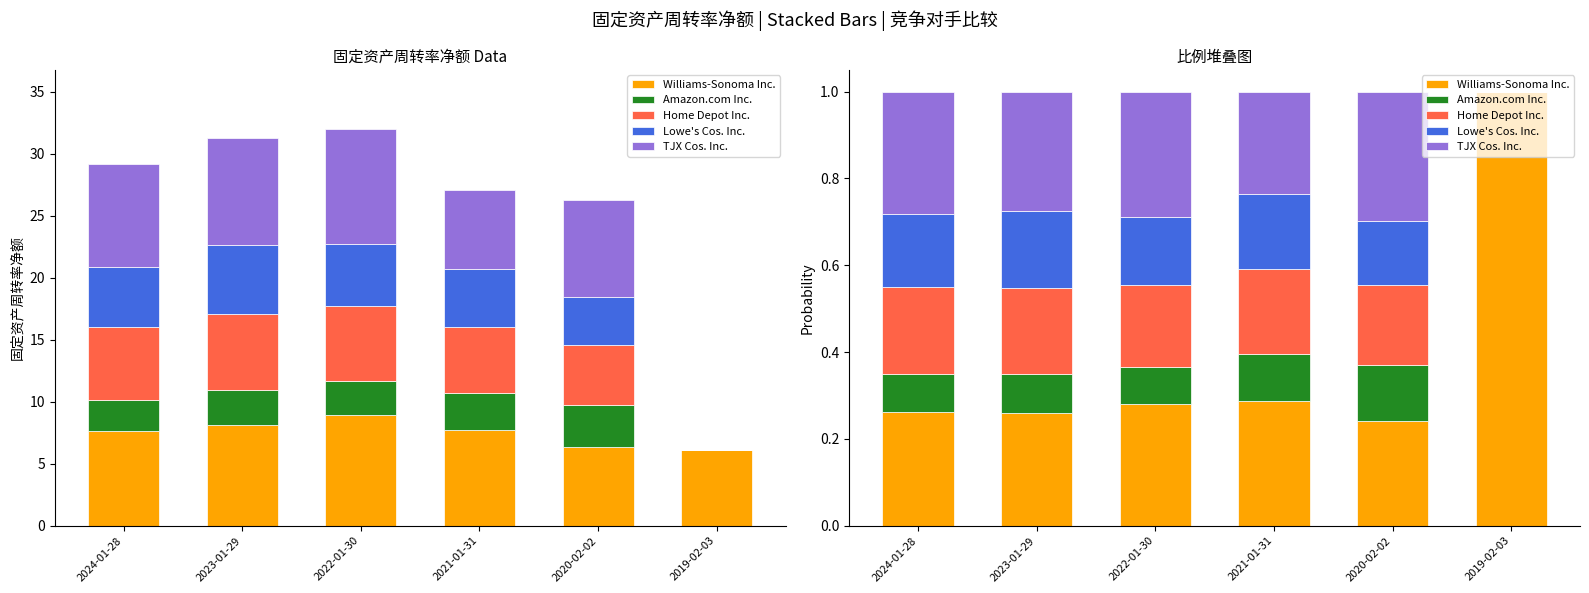

The value of Amazon.com Inc. at 2022-01-30 is 0.1. True or false?

True